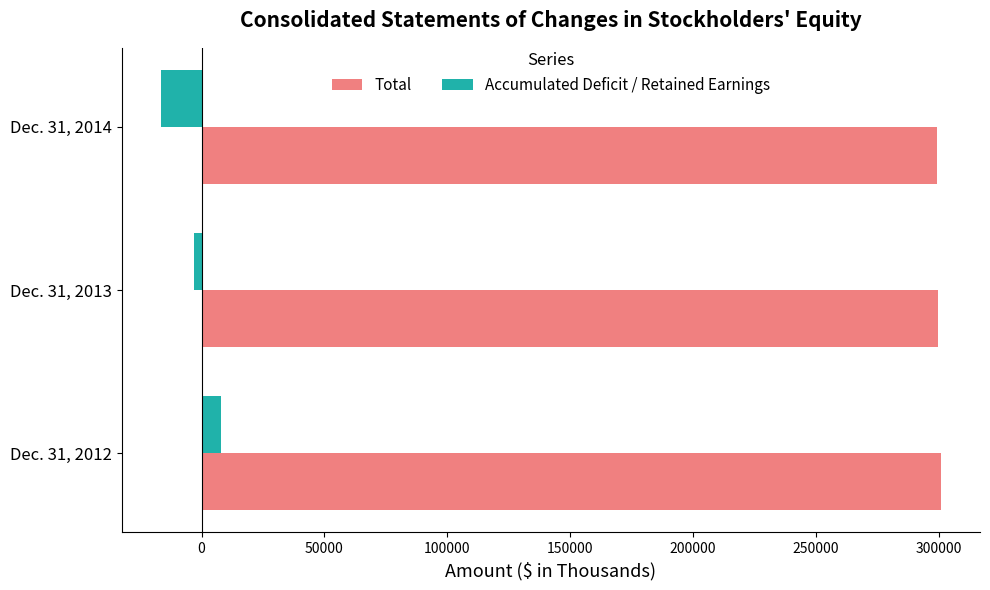

Rank the series at Dec. 31, 2013 from highest to lowest value.

Total, Accumulated Deficit / Retained Earnings